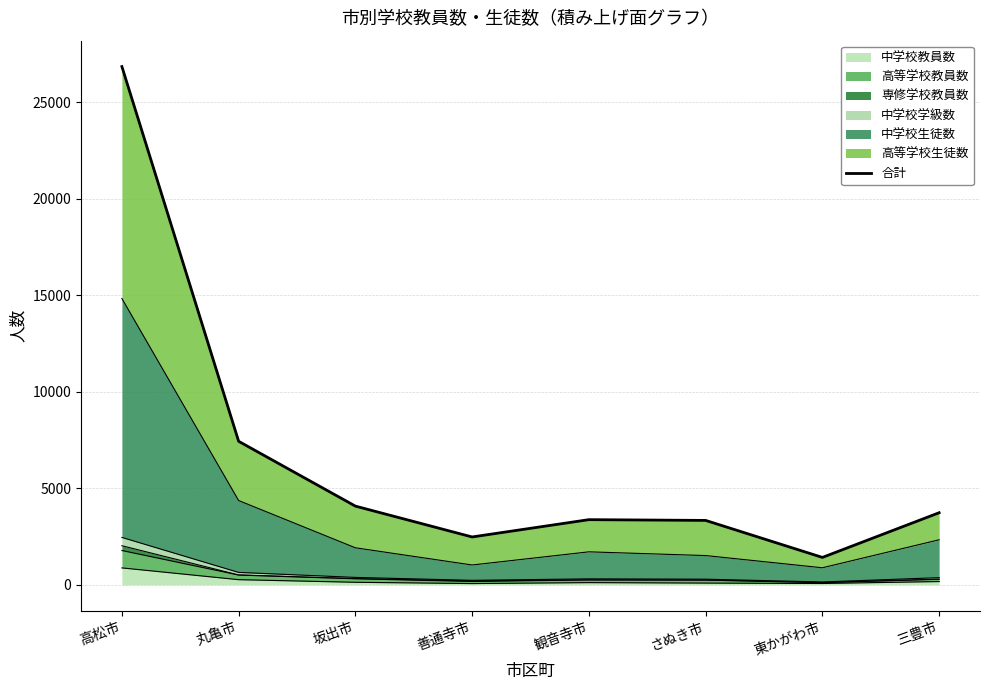

Reading left to right, what are all the values shown in this chart?

高松市=26837	丸亀市=7436	坂出市=4080	善通寺市=2483	観音寺市=3379	さぬき市=3340	東かがわ市=1424	三豊市=3738